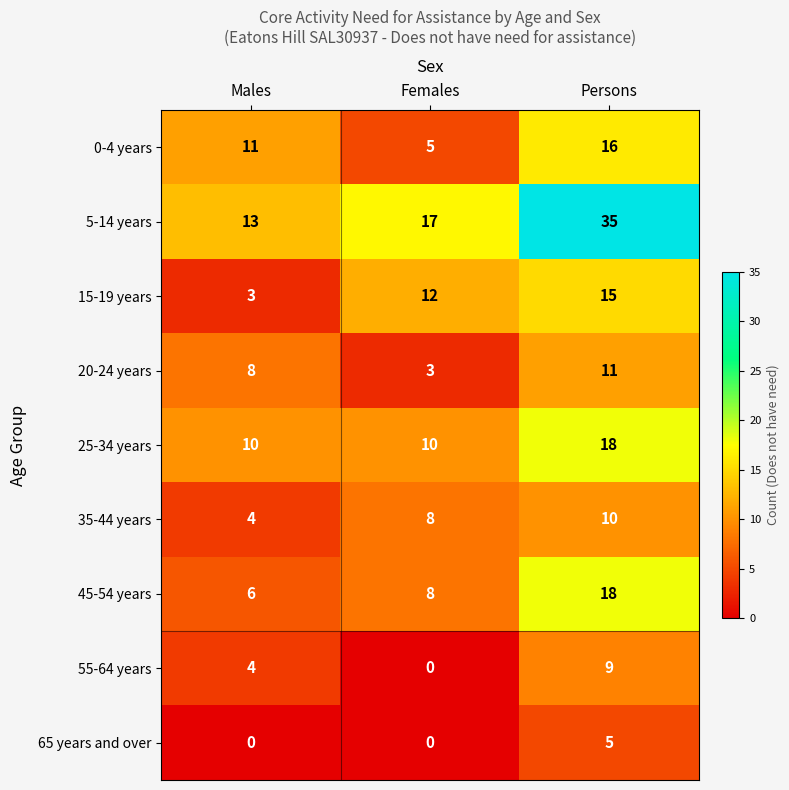

Reading left to right, what are all the values shown in this chart?

0-4 years: Males=11	Females=5	Persons=16
5-14 years: Males=13	Females=17	Persons=35
15-19 years: Males=3	Females=12	Persons=15
20-24 years: Males=8	Females=3	Persons=11
25-34 years: Males=10	Females=10	Persons=18
35-44 years: Males=4	Females=8	Persons=10
45-54 years: Males=6	Females=8	Persons=18
55-64 years: Males=4	Females=0	Persons=9
65 years and over: Males=0	Females=0	Persons=5